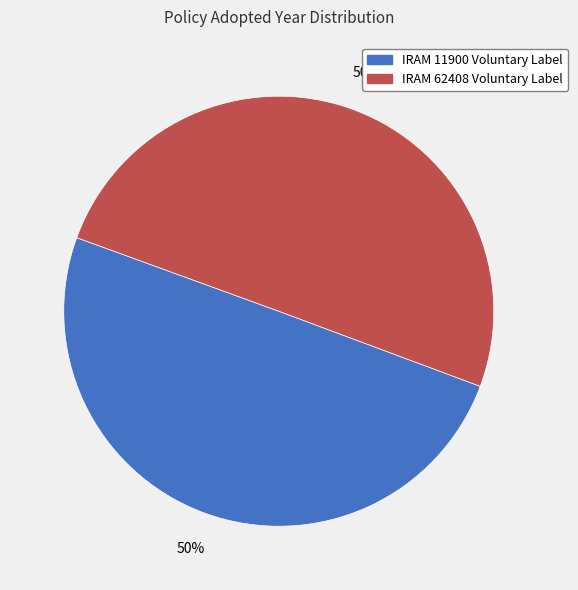

To the nearest percent, what is the average slice percentage?

50%